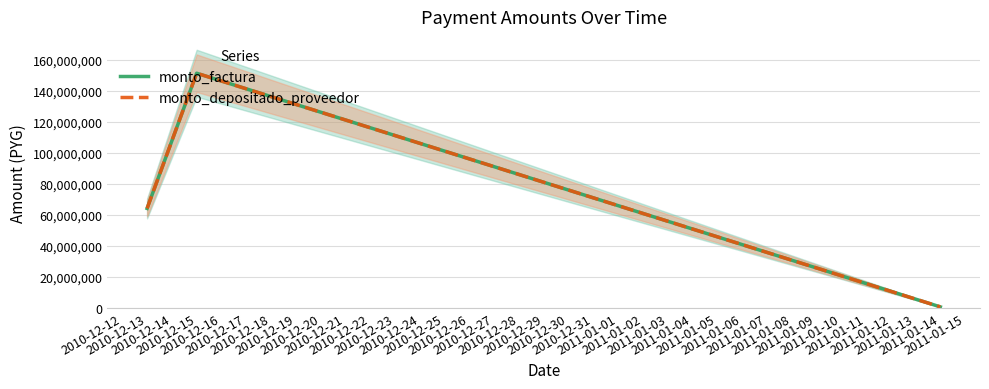

Which series has the largest range (max minus min)?

monto_factura